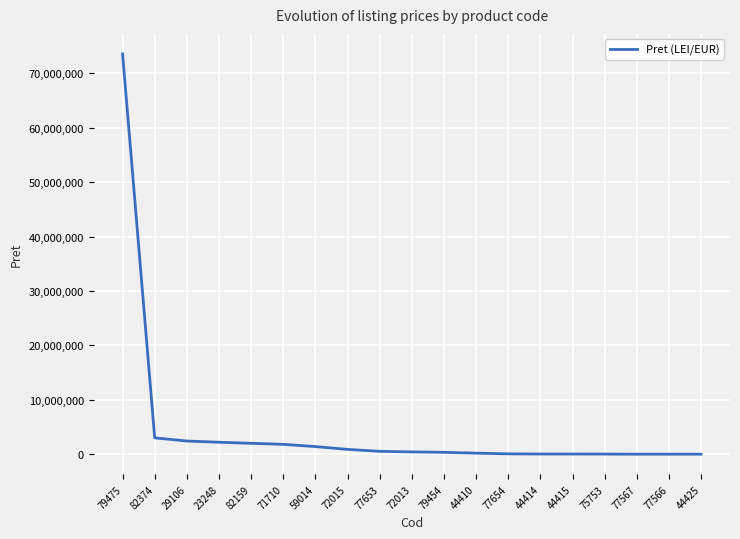

What is the difference between the maximum and second lowest values?

73579748.0